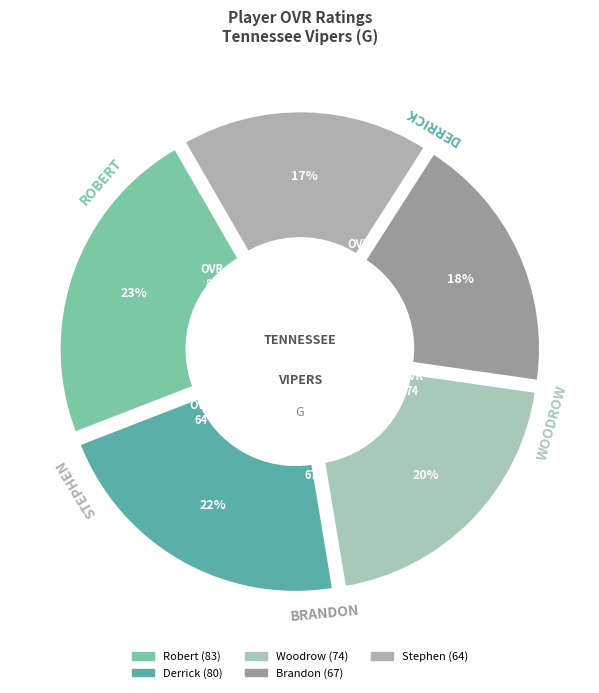

To the nearest percent, what percentage of the pie is Woodrow?

20%